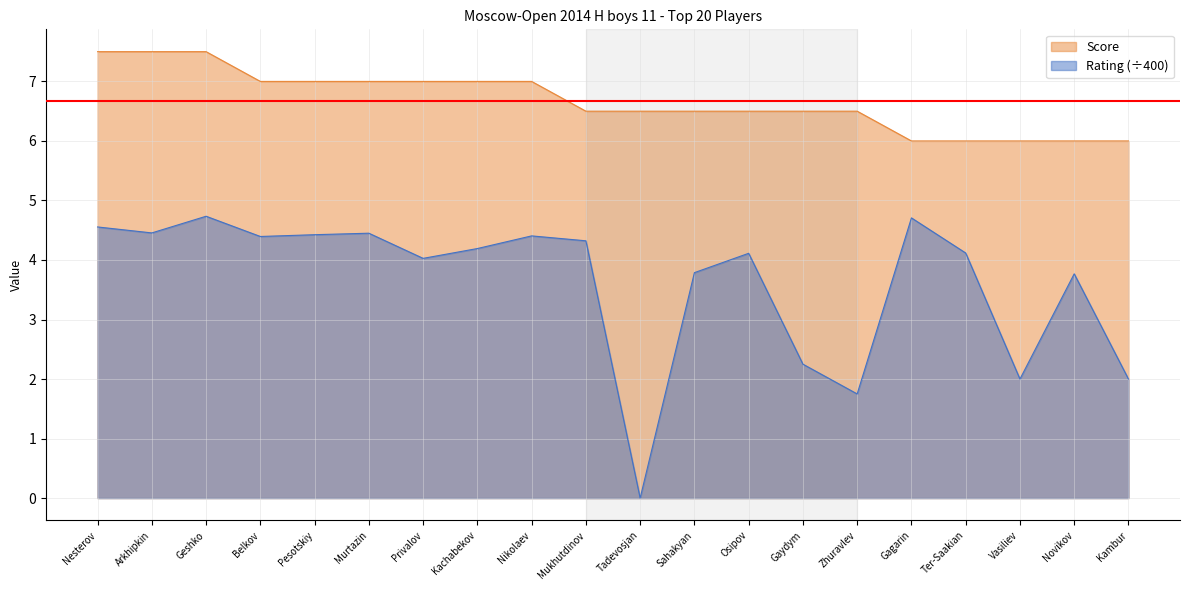

Rank the categories by Rating value from lowest to highest.

Tadevosjan, Zhuravlev, Vasiliev, Kambur, Gaydym, Novikov, Sahakyan, Privalov, Osipov, Ter-Saakian, Kachabekov, Mukhutdinov, Belkov, Nikolaev, Pesotskiy, Murtazin, Arkhipkin, Nesterov, Gagarin, Geshko